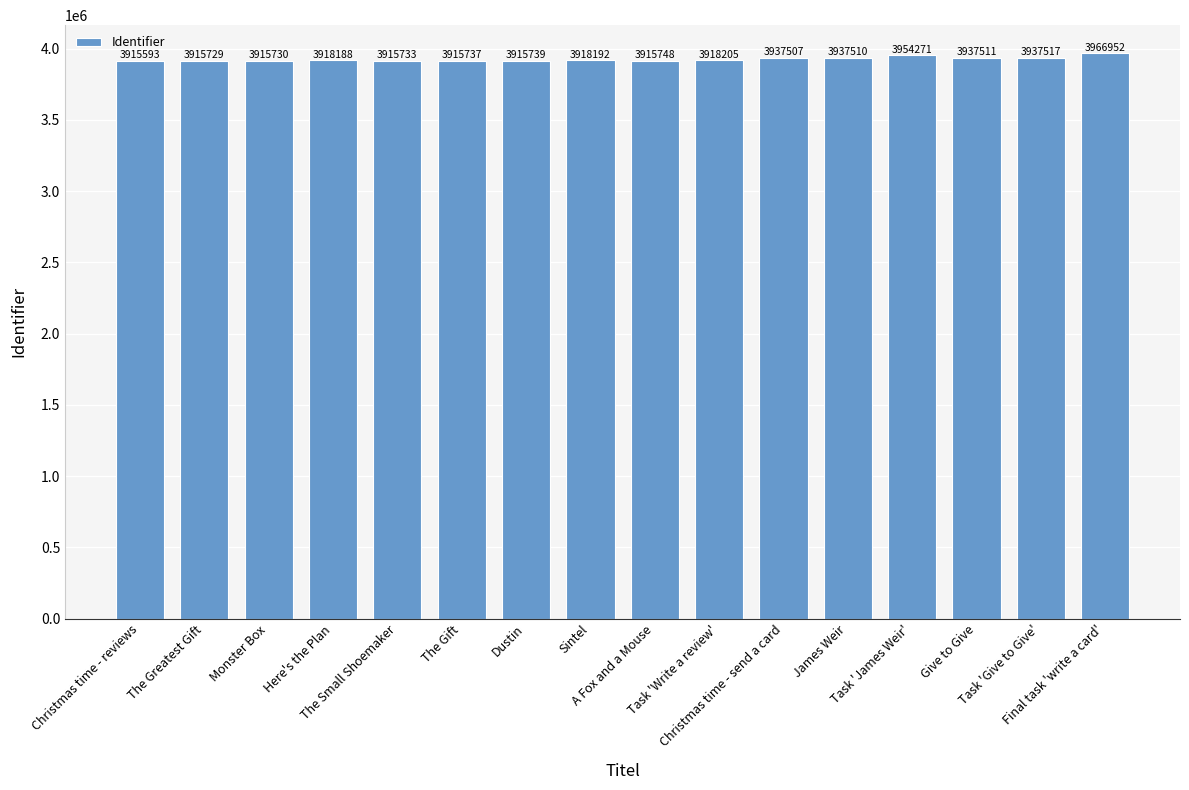

Approximately how many times larger is the value at Give to Give compared to Sintel?

1.0